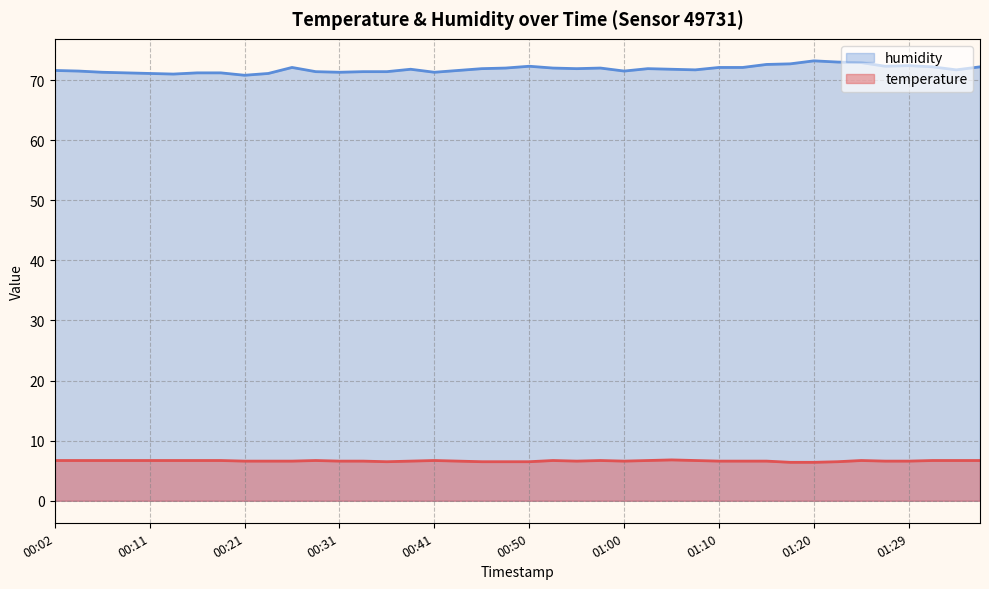

How many lines are shown in the chart?

2